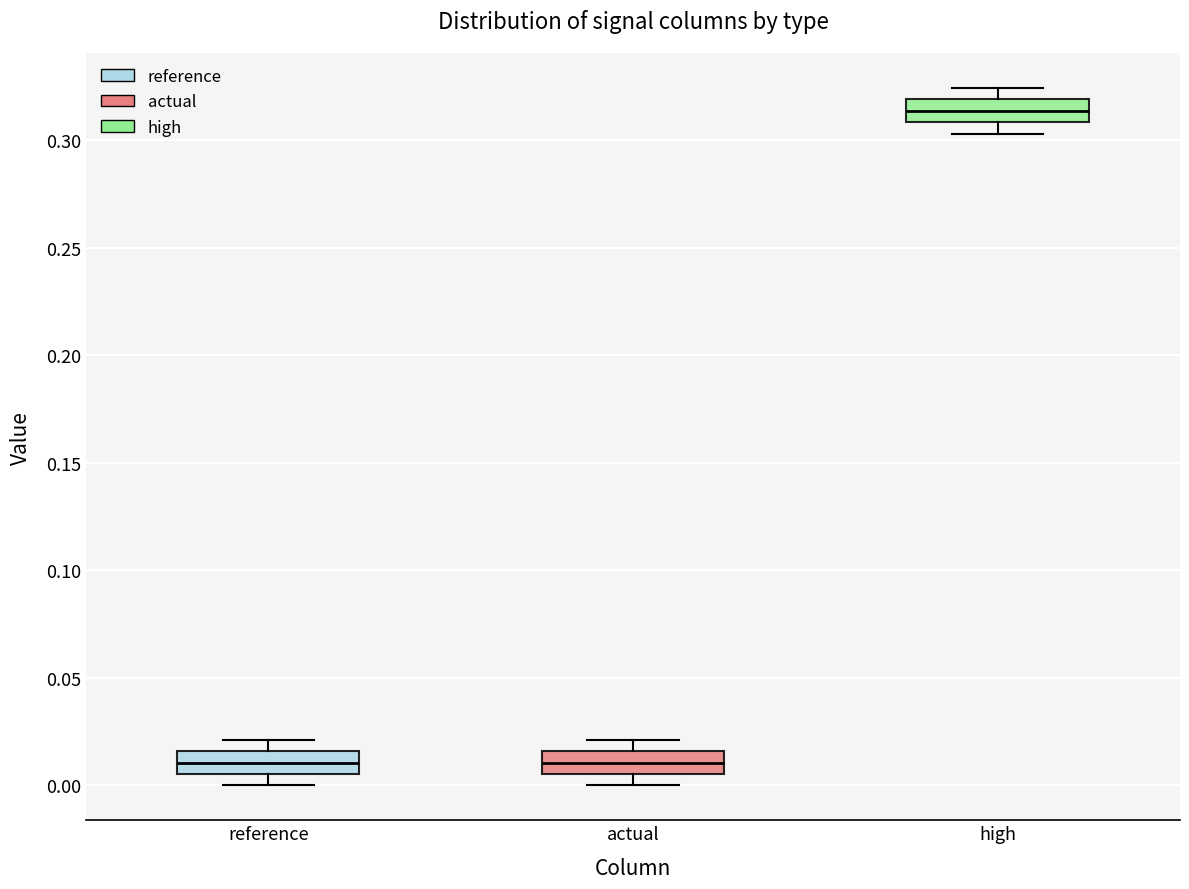

Reading left to right, read every box against the y-axis: the position of its median line, the range the box covers, and the ends of its whiskers. The values are not printed on the chart, so give them approximately, as read against the axis.

reference: median 0.010, box 0.005 to 0.015, whiskers 0.000 to 0.020
actual: median 0.010, box 0.005 to 0.015, whiskers 0.000 to 0.020
high: median 0.315, box 0.310 to 0.320, whiskers 0.305 to 0.325